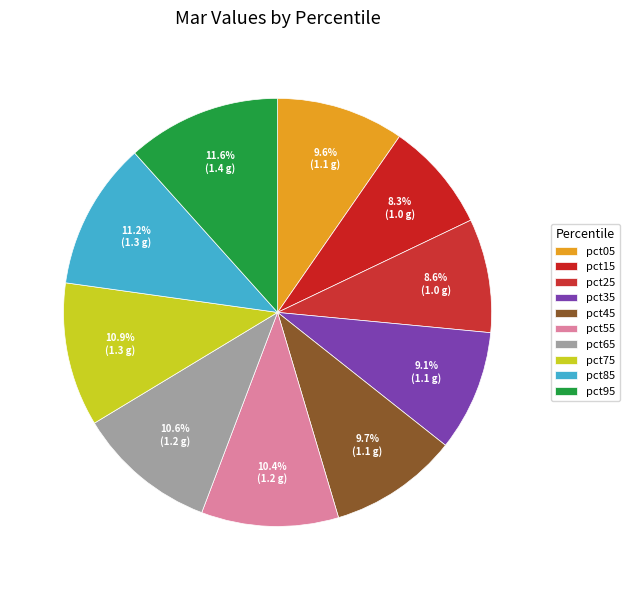

Is there any slice that represents more than half of the pie?

No